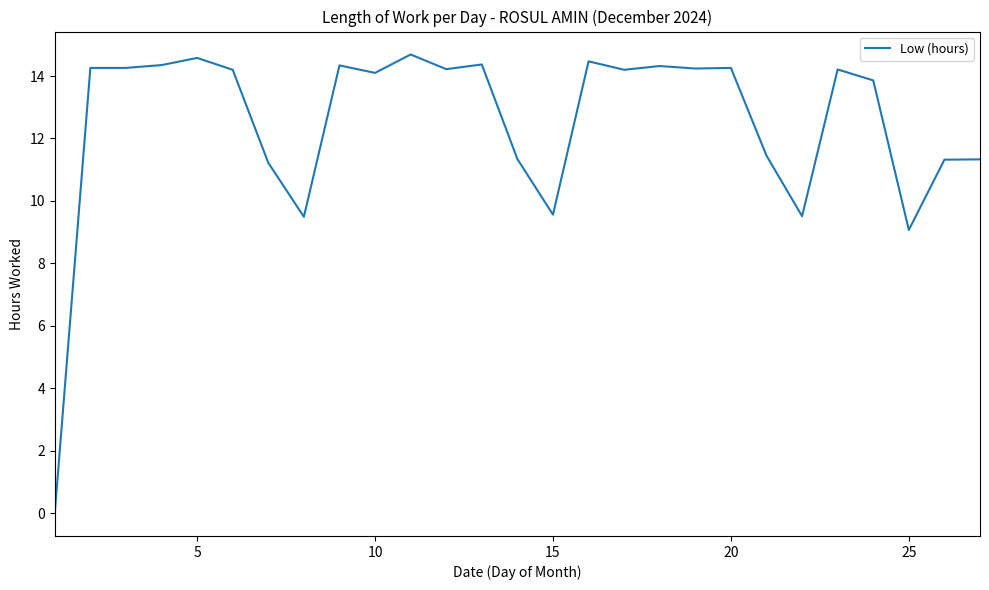

Count the number of values greater than 14.

16